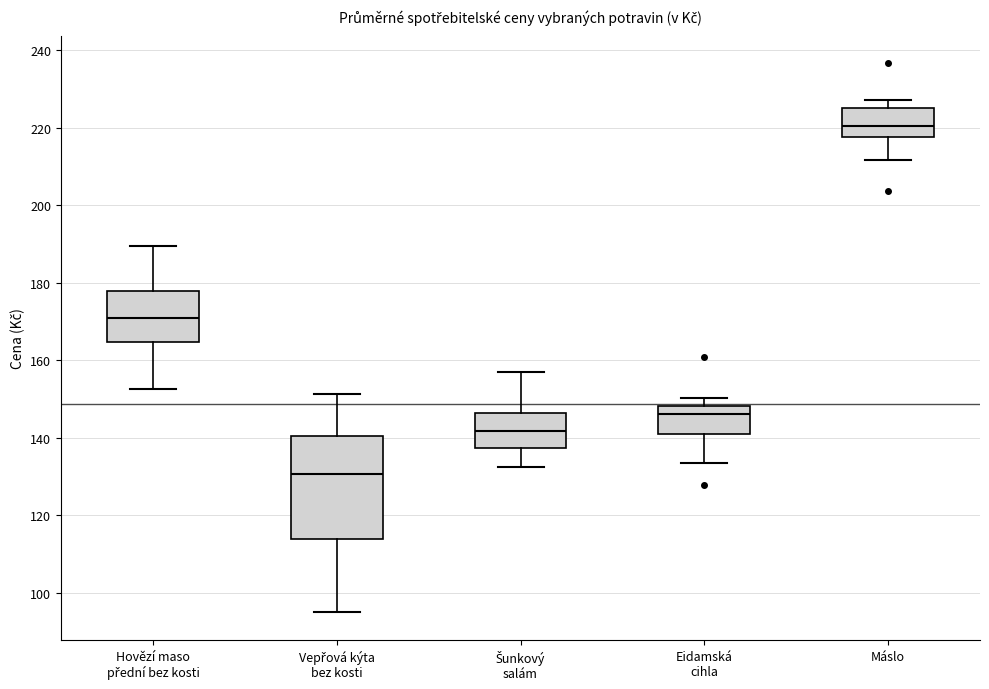

Reading left to right, transcribe this box plot: for each box, give where its median line is, the range the box spans, and where its two whiskers end, as read against the y-axis. The values are not printed on the chart, so give them approximately, as read against the axis.

Hovězí maso přední bez kosti: median 170, box 164 to 178, whiskers 152 to 190
Vepřová kýta bez kosti: median 130, box 114 to 140, whiskers 94 to 152
Šunkový salám: median 142, box 138 to 146, whiskers 132 to 158
Eidamská cihla: median 146, box 142 to 148, whiskers 134 to 150
Máslo: median 220, box 218 to 226, whiskers 212 to 228